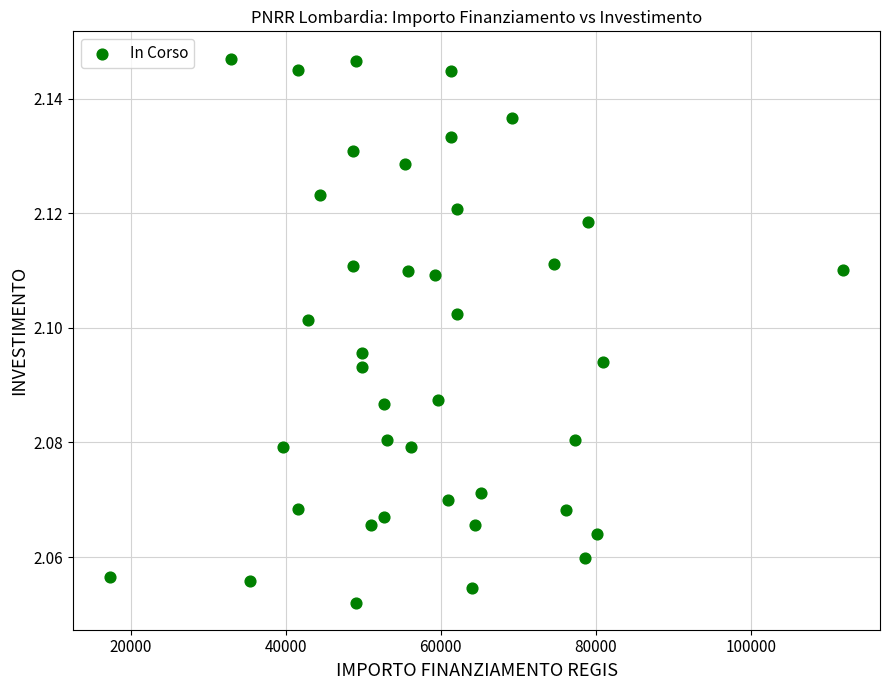

What is the range of X values (max minus min)?

94665.7